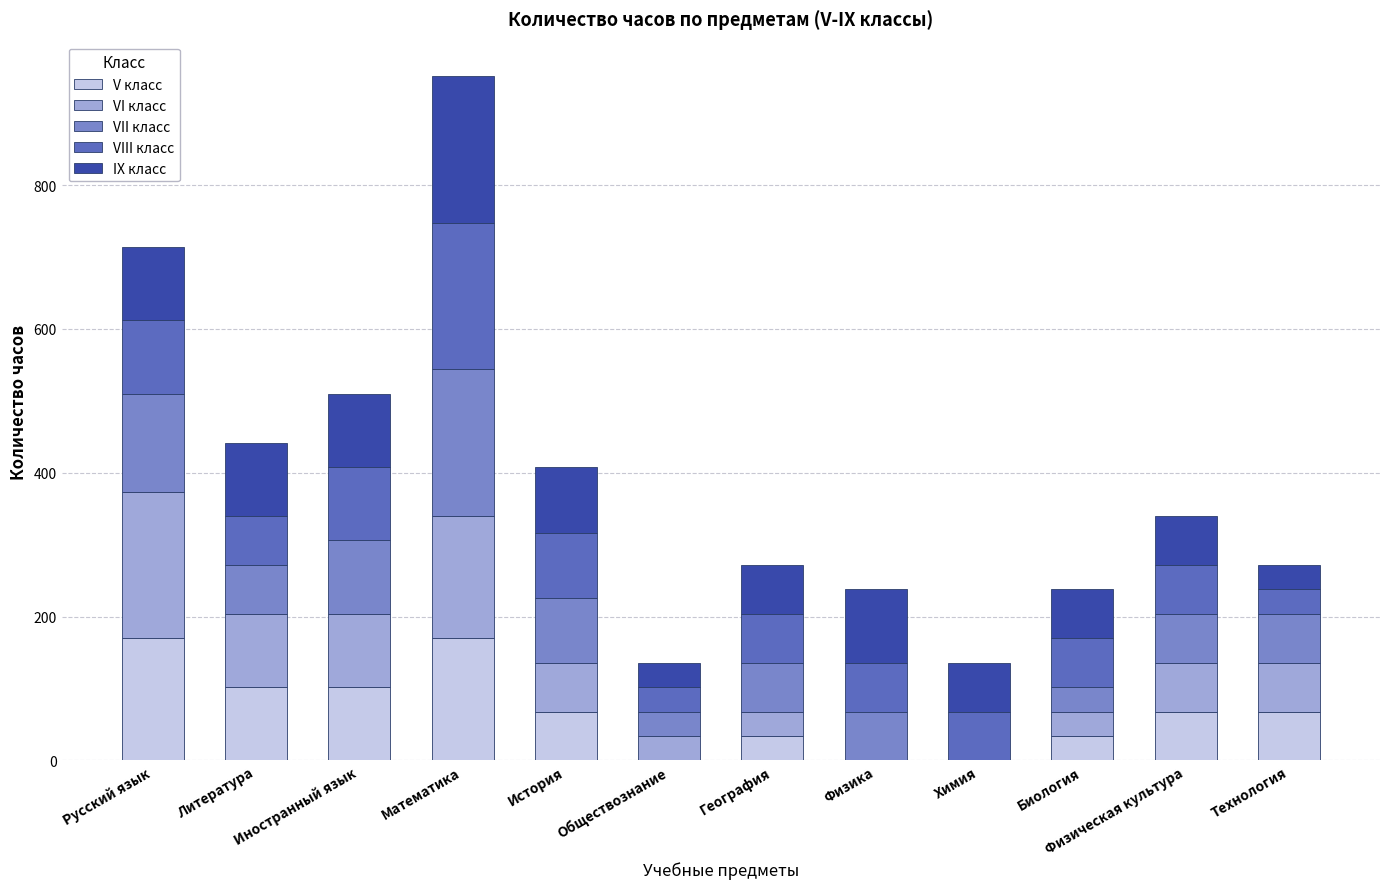

Does the chart contain stacked bars?

Yes